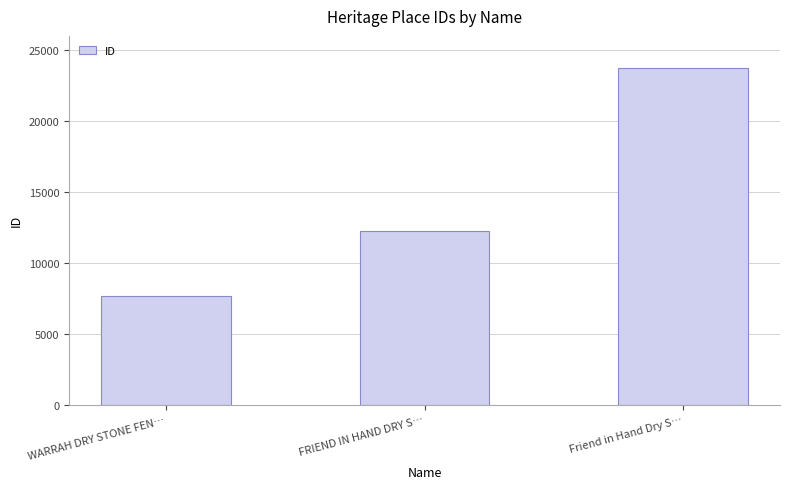

How many values are below 12204?

1